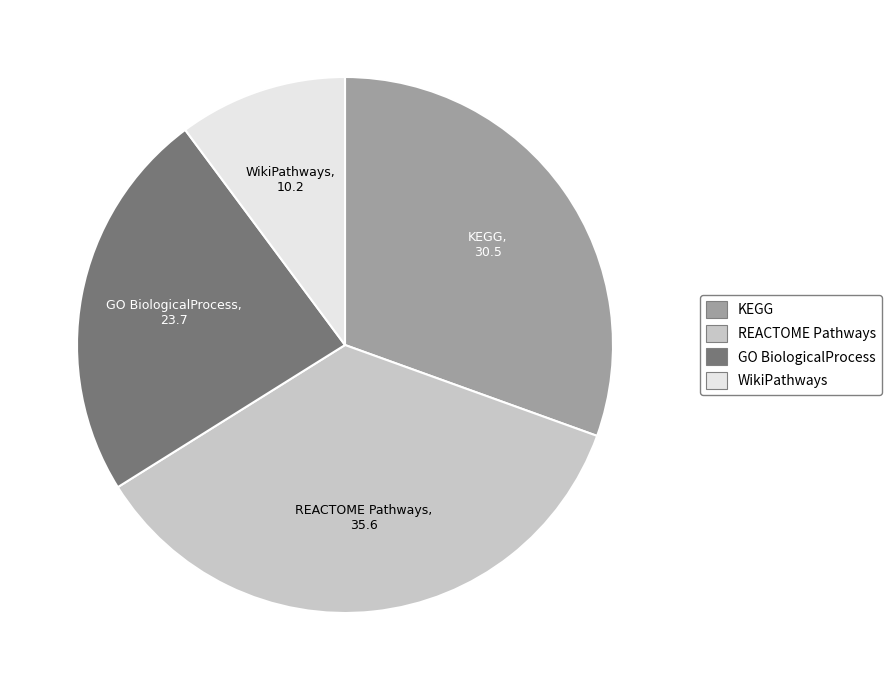

How many slices are in this pie chart?

4